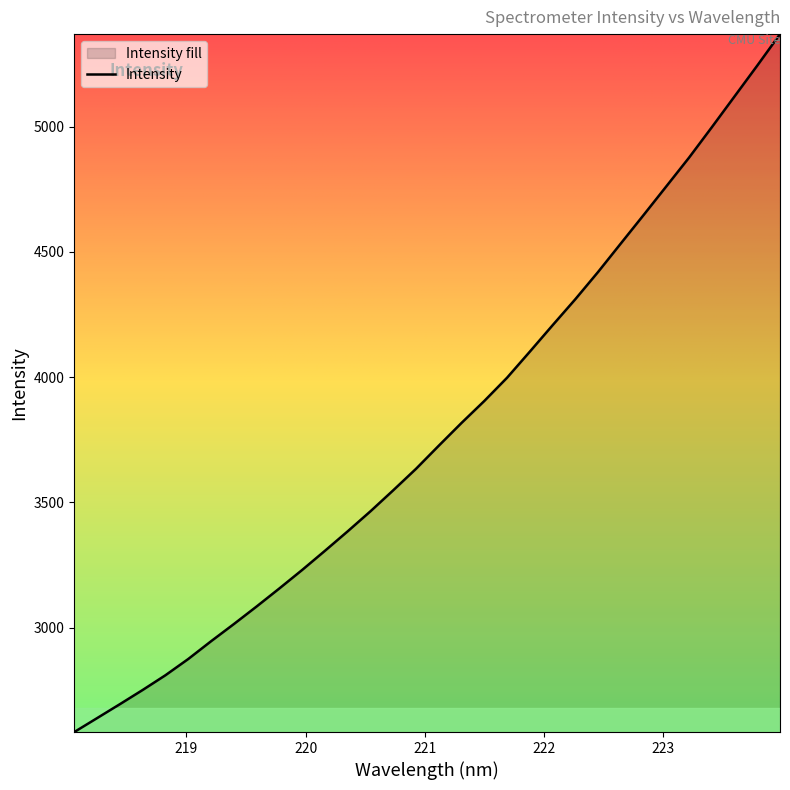

How many distinct data groups are displayed?

1